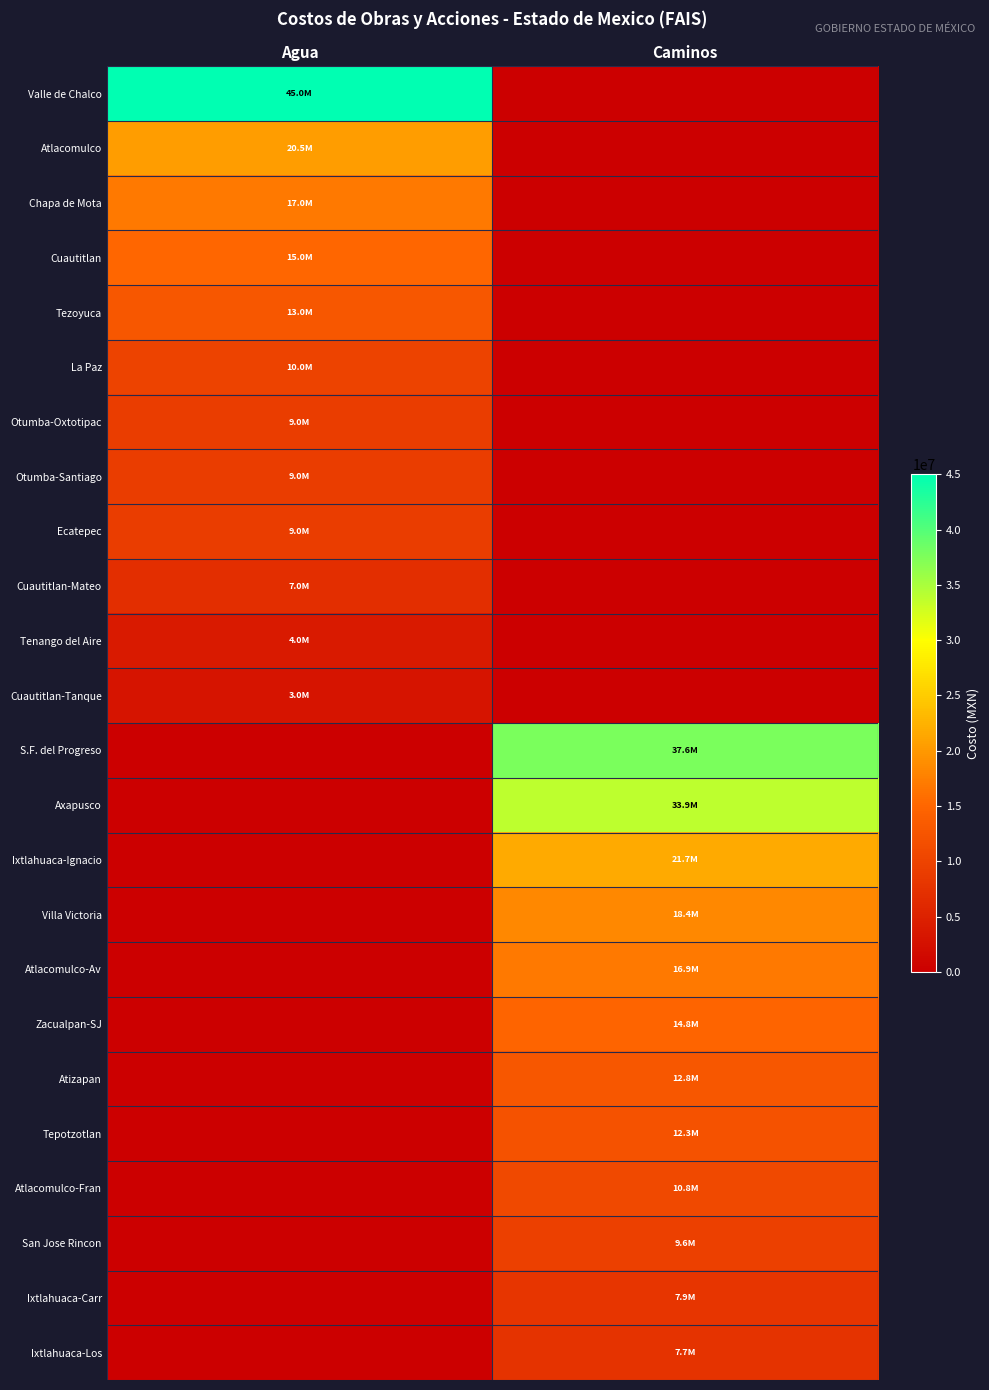

Rank the series by their maximum value, from highest to lowest.

Valle de Chalco, S.F. del Progreso, Axapusco, Ixtlahuaca-Ignacio, Atlacomulco, Villa Victoria, Chapa de Mota, Atlacomulco-Av, Cuautitlan, Zacualpan-SJ, Tezoyuca, Atizapan, Tepotzotlan, Atlacomulco-Fran, La Paz, San Jose Rincon, Otumba-Oxtotipac, Otumba-Santiago, Ecatepec, Ixtlahuaca-Carr, Ixtlahuaca-Los, Cuautitlan-Mateo, Tenango del Aire, Cuautitlan-Tanque